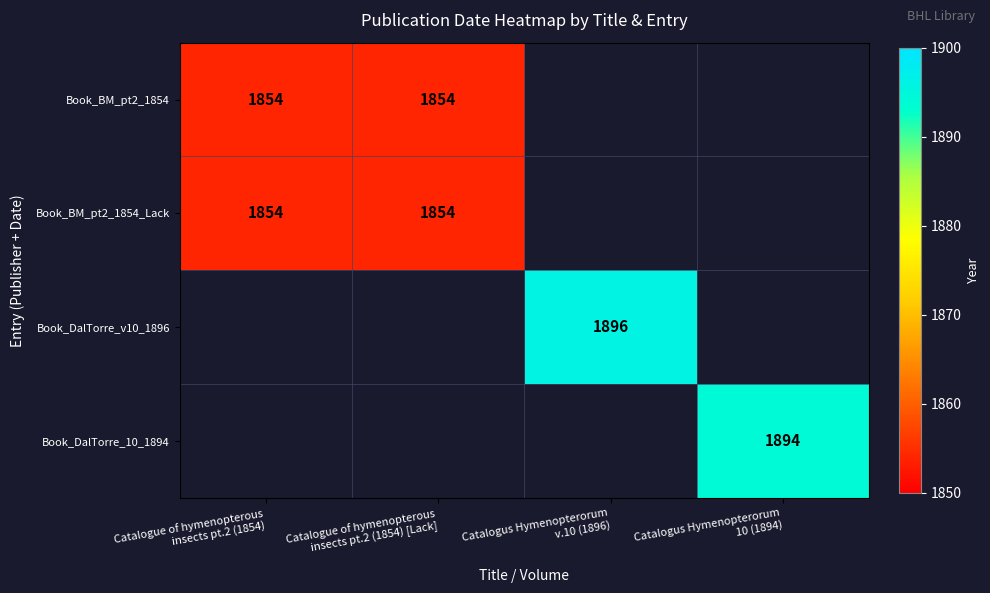

At how many categories does at least one series exceed 1882?

2